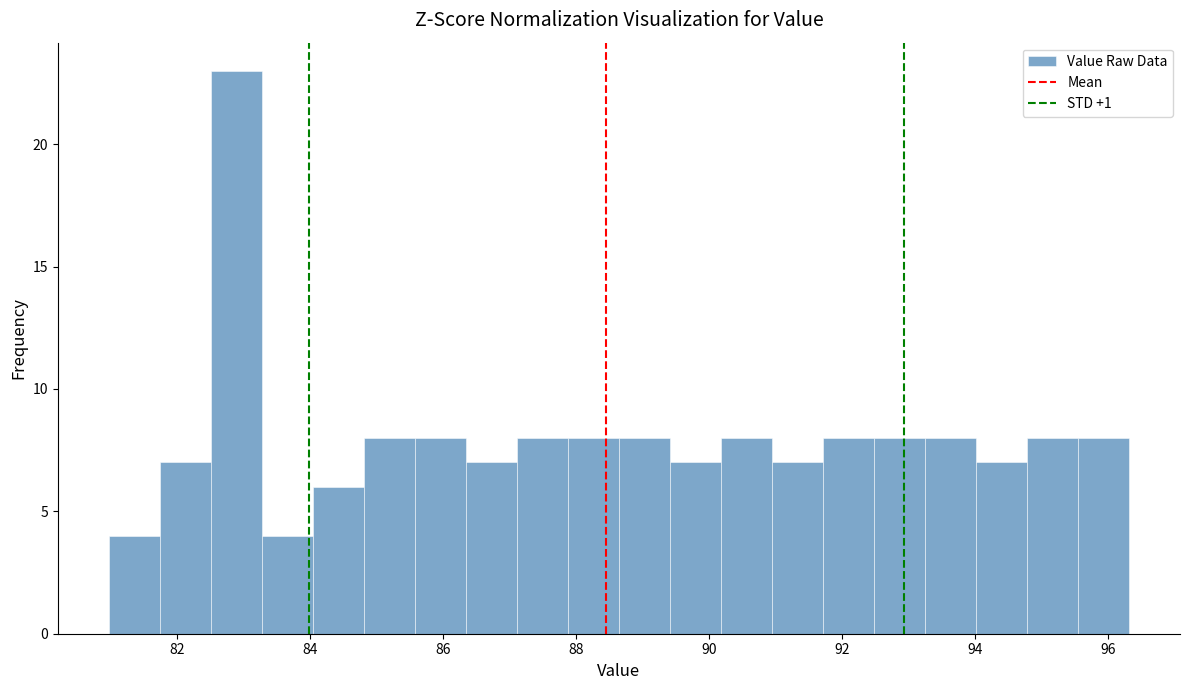

Read against the x-axis, roughly where is the centre of the tallest bar?

82.8